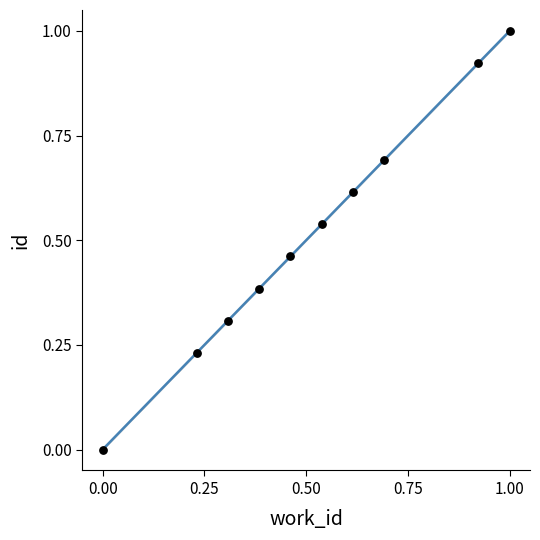

What is the range of X values (max minus min)?

1.0